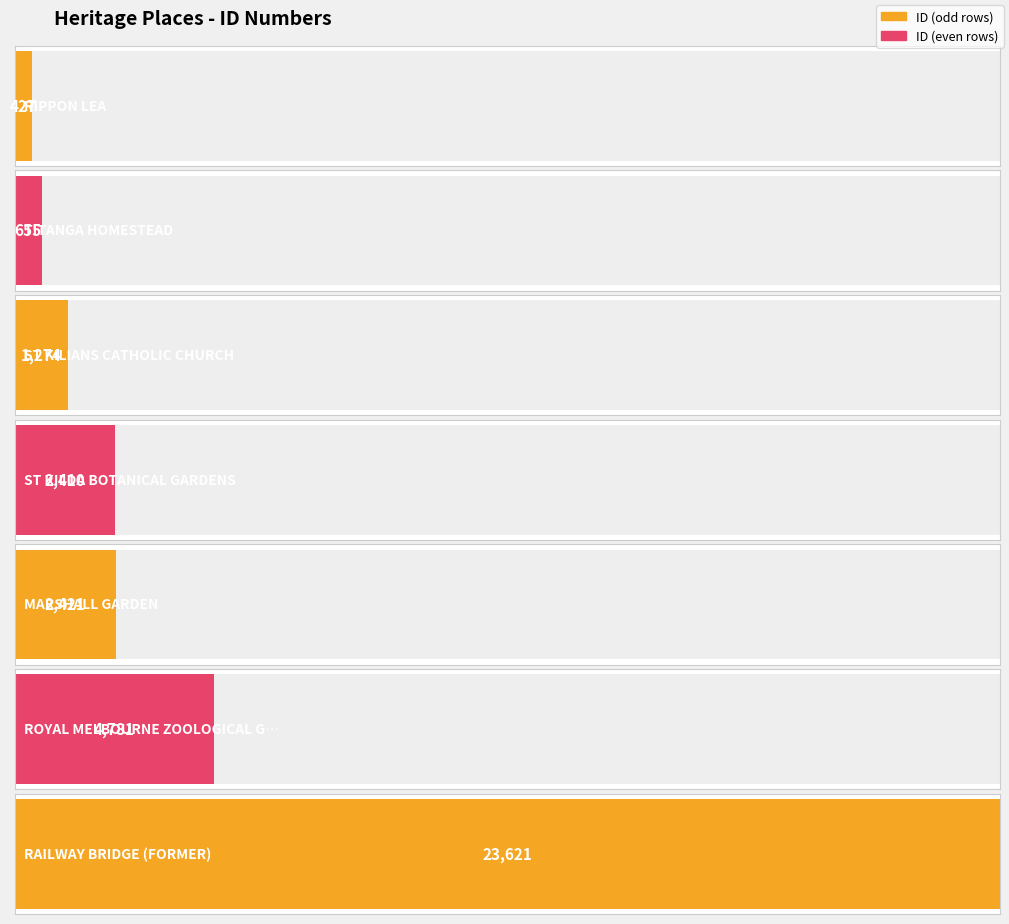

Where does the data first go above 2410?

MARSHALL GARDEN